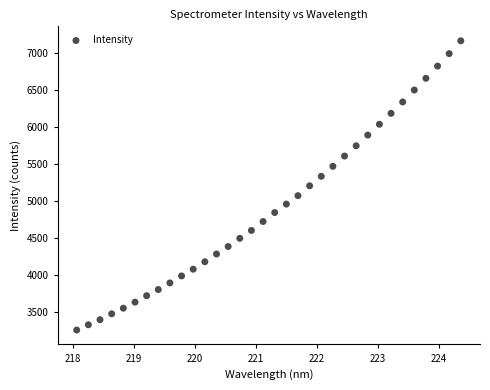

What is the range of Y values (max minus min)?

3904.1